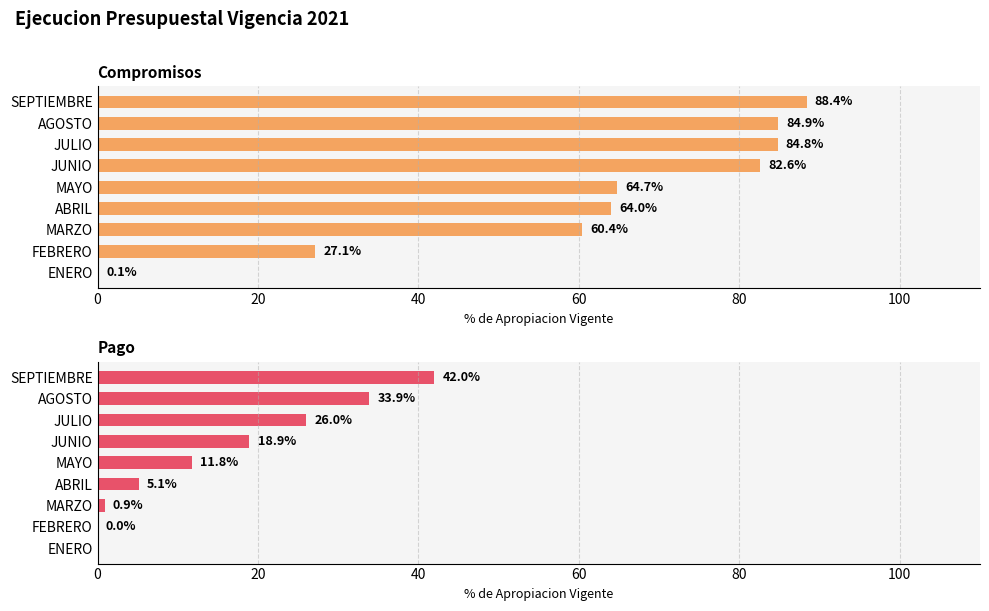

What is the sum of all Pago values?

138.6